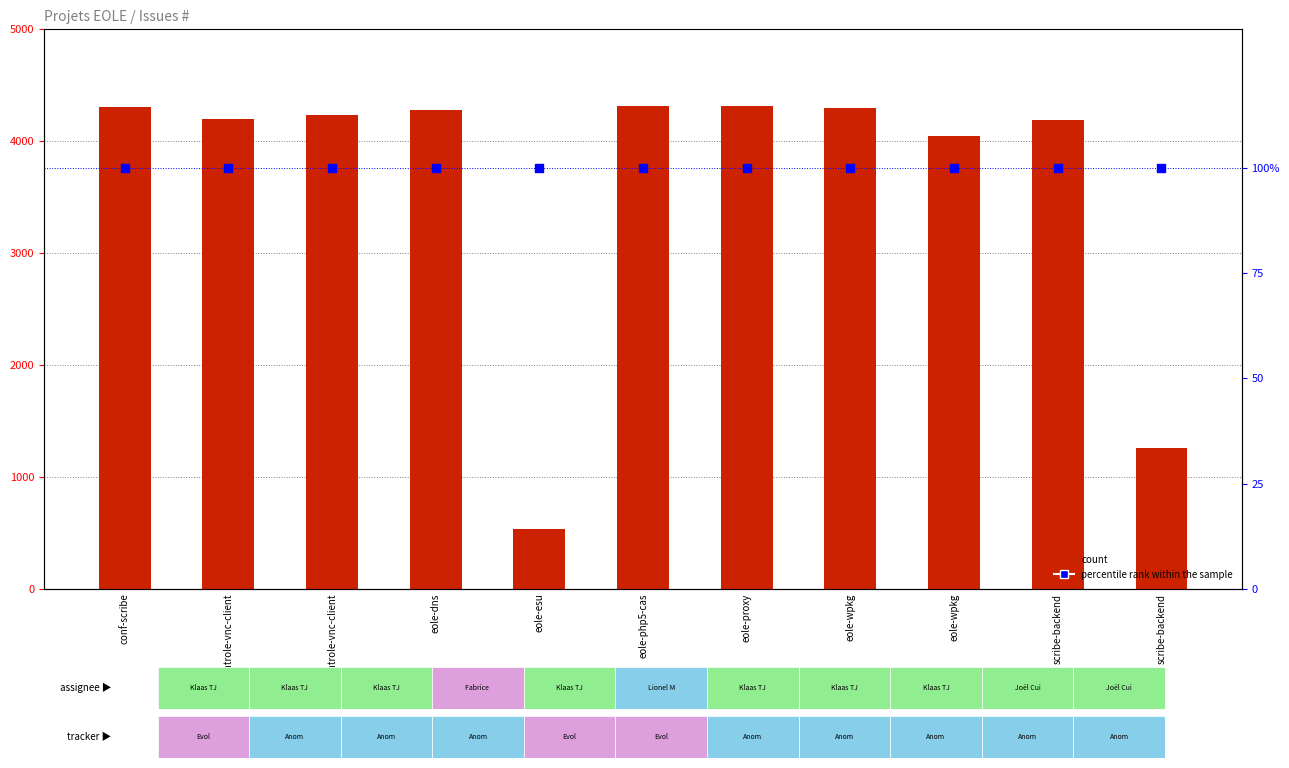

Is the value of percentile rank within the sample at eole-php5-cas greater than the value of count at conf-scribe?

No